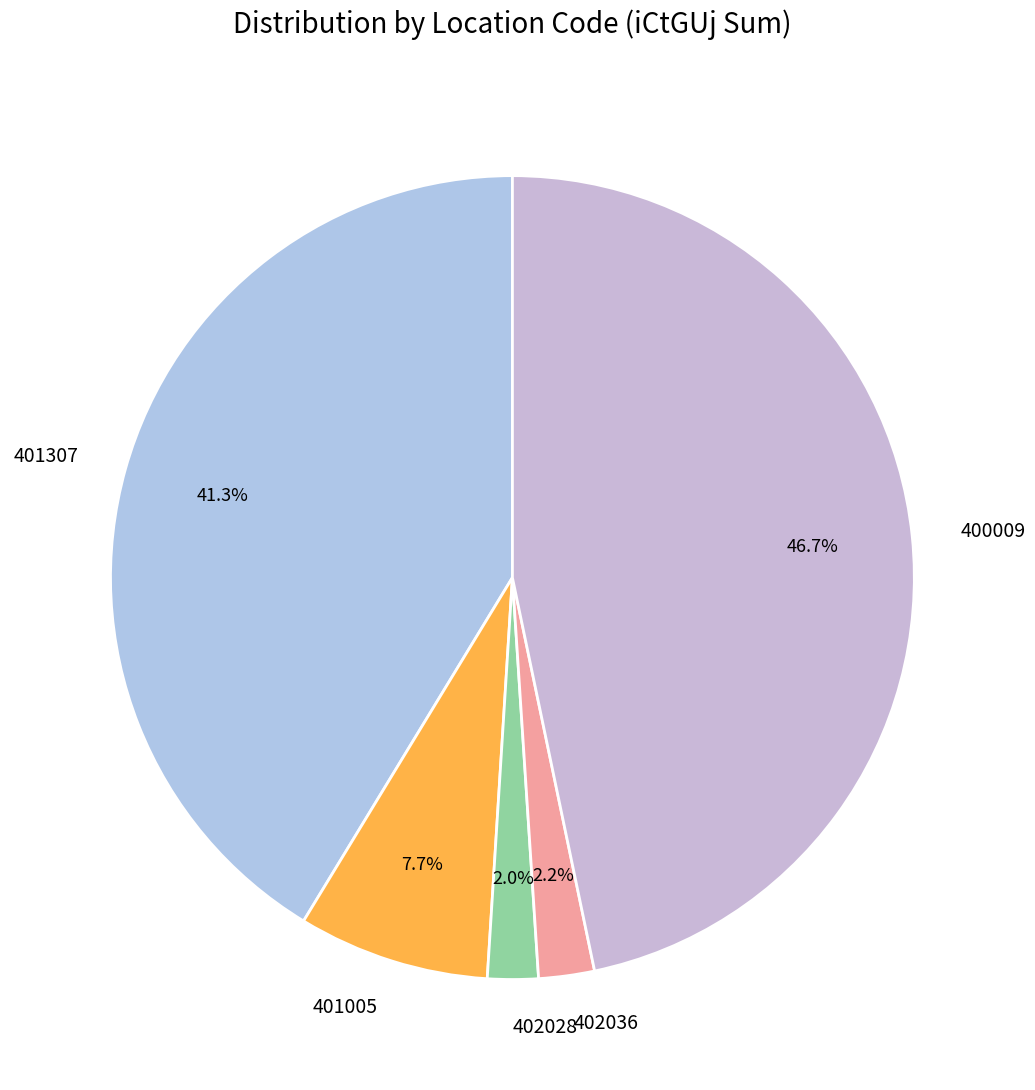

Between 402036 and 401005, which is larger?

401005